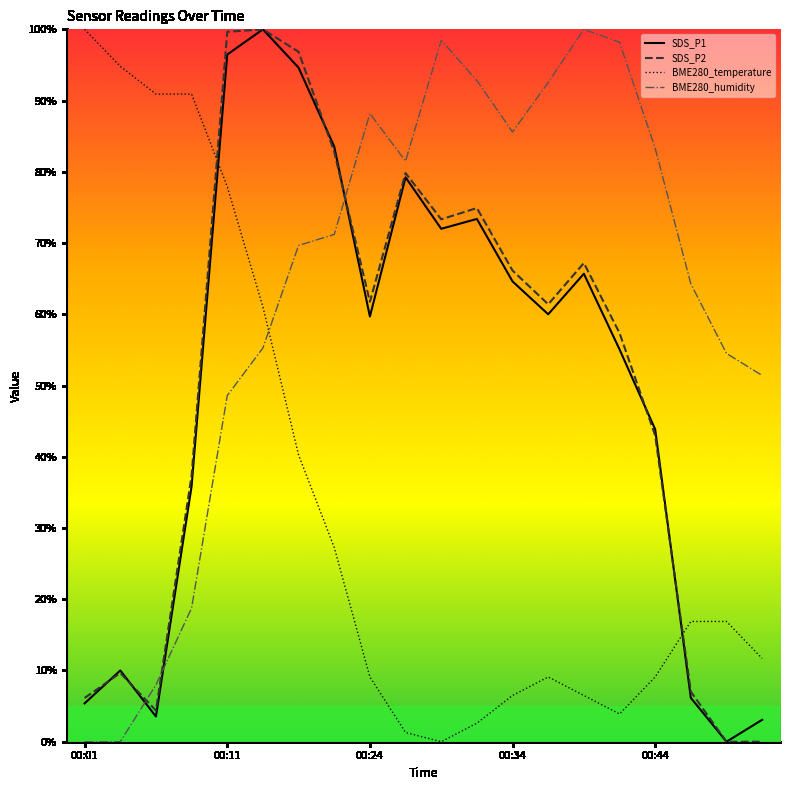

True or false: SDS_P1 and BME280_humidity cross at least once.

True